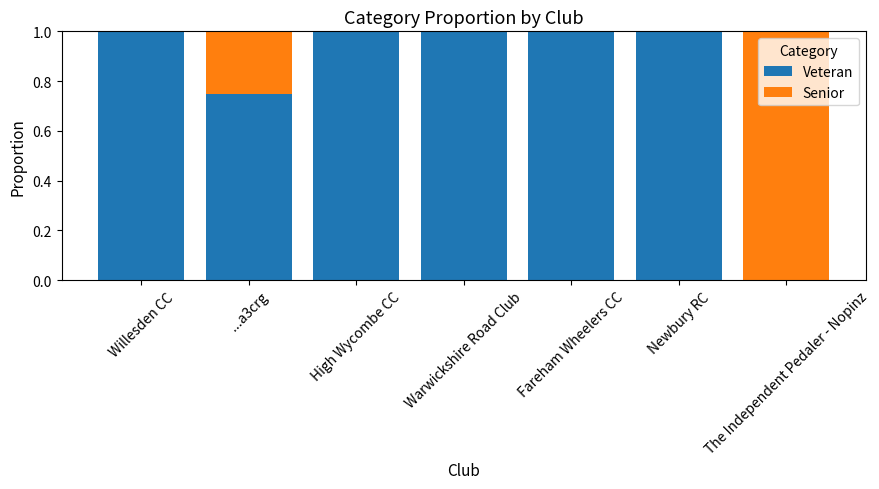

How many data points does each series have?

7